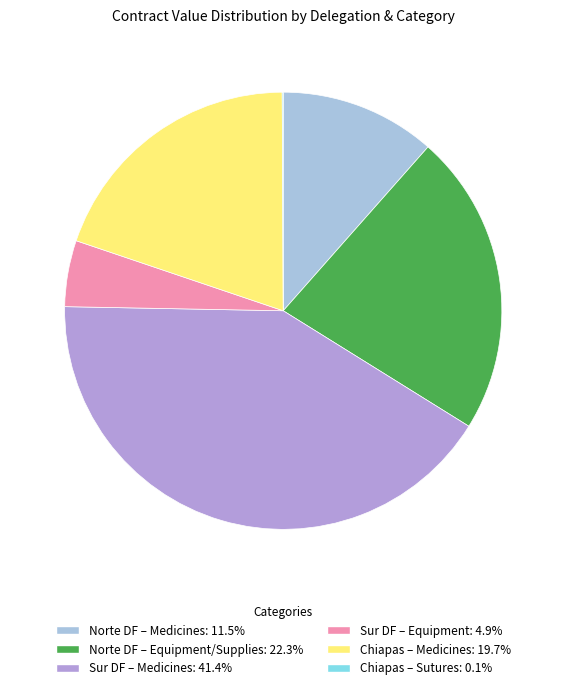

Does any single category account for the majority?

No